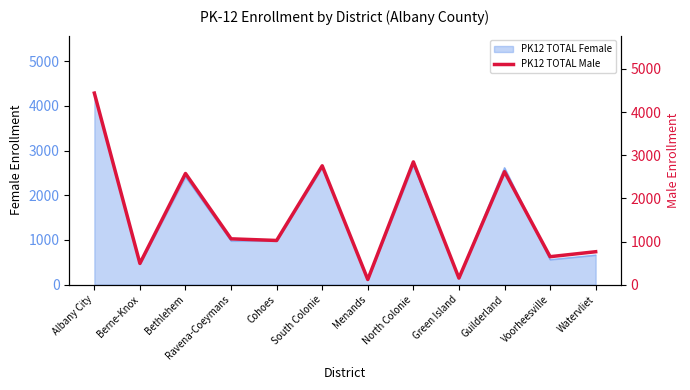

Which has a higher value, Voorheesville or Albany City?

Albany City